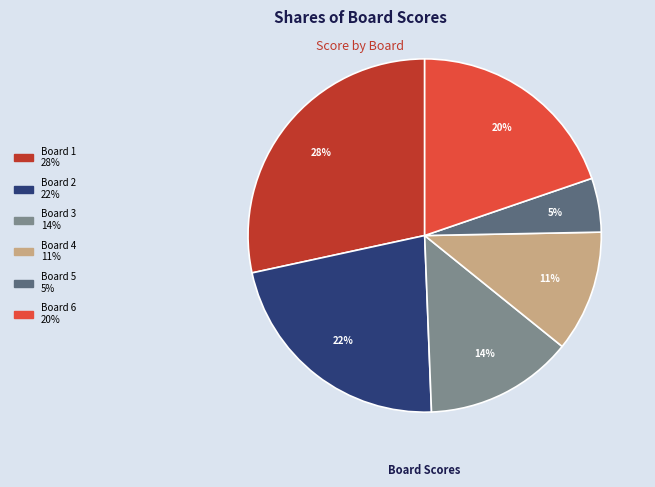

To the nearest percent, what is the combined percentage of Board 6 and Board 5?

25%